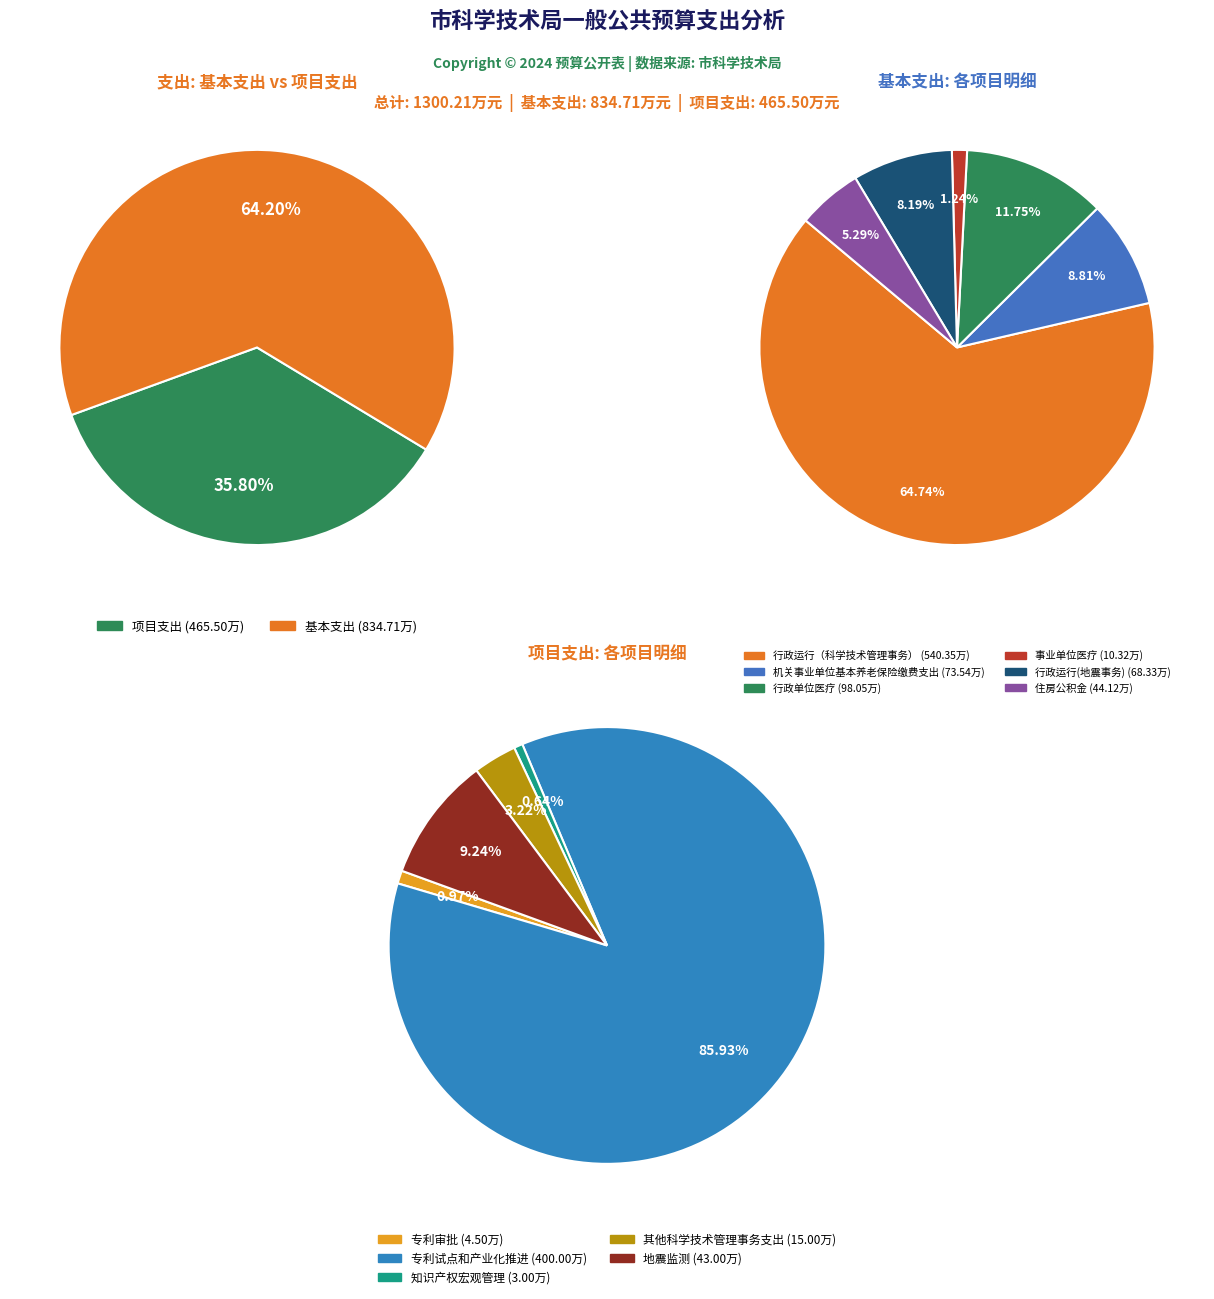

How many slices are in this pie chart?

11